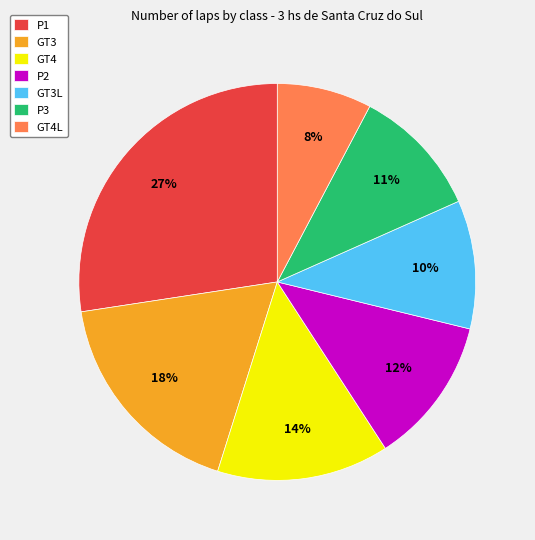

Approximately how many times larger is the value at GT3L compared to GT3?

0.6